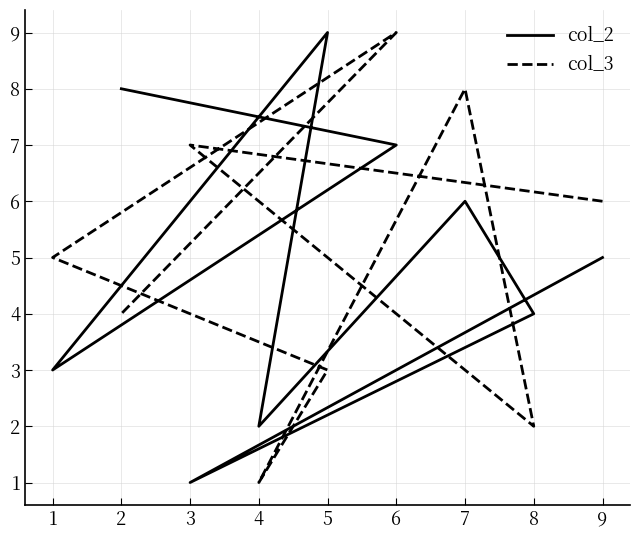

What is the difference between the col_2 values at 9 and 5?

4